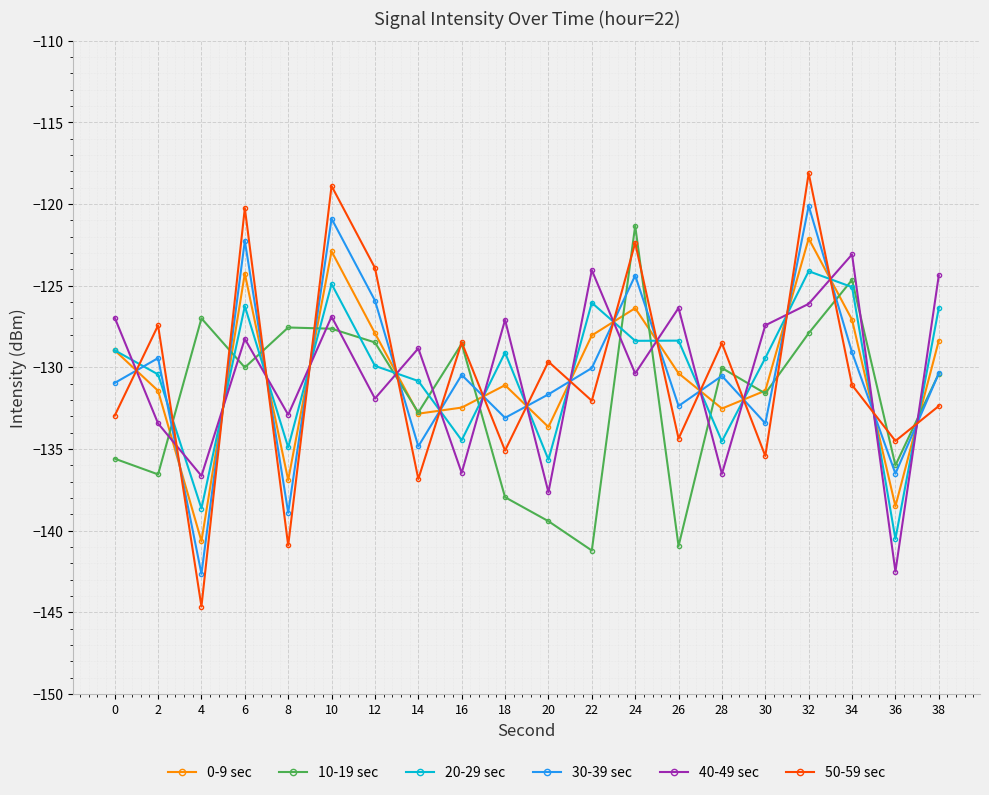

True or false: 40-49 sec has a value of -137.7 at 20.

True